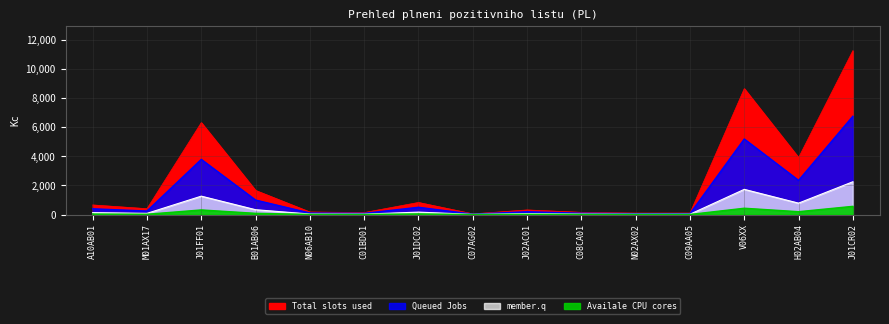

How many points are lower than both their immediate neighbors (excluding endpoints)?

5